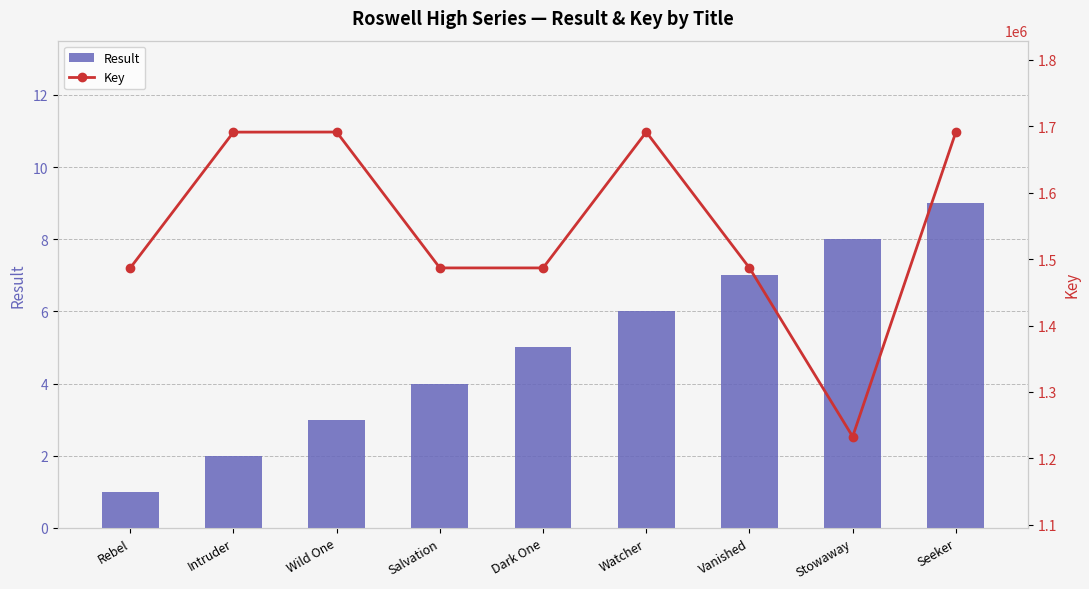

What is the label of the 5th bar from the right?

Dark One